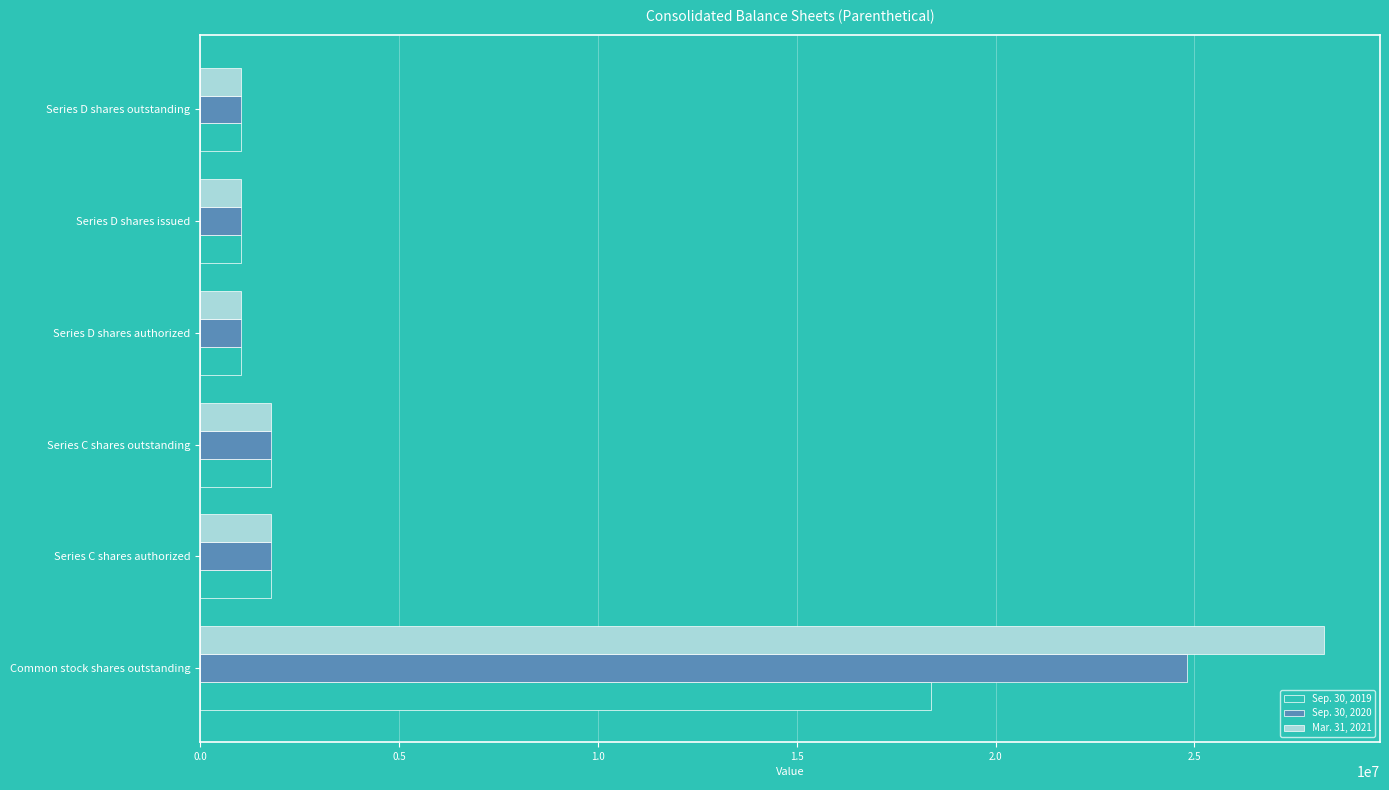

At how many categories does at least one series exceed 11229021?

1